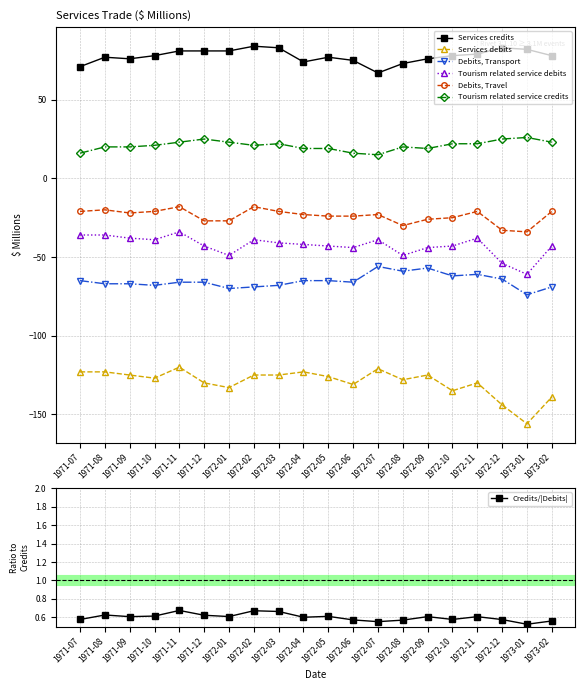

What is the label of the 20th point from the right?

1971-07